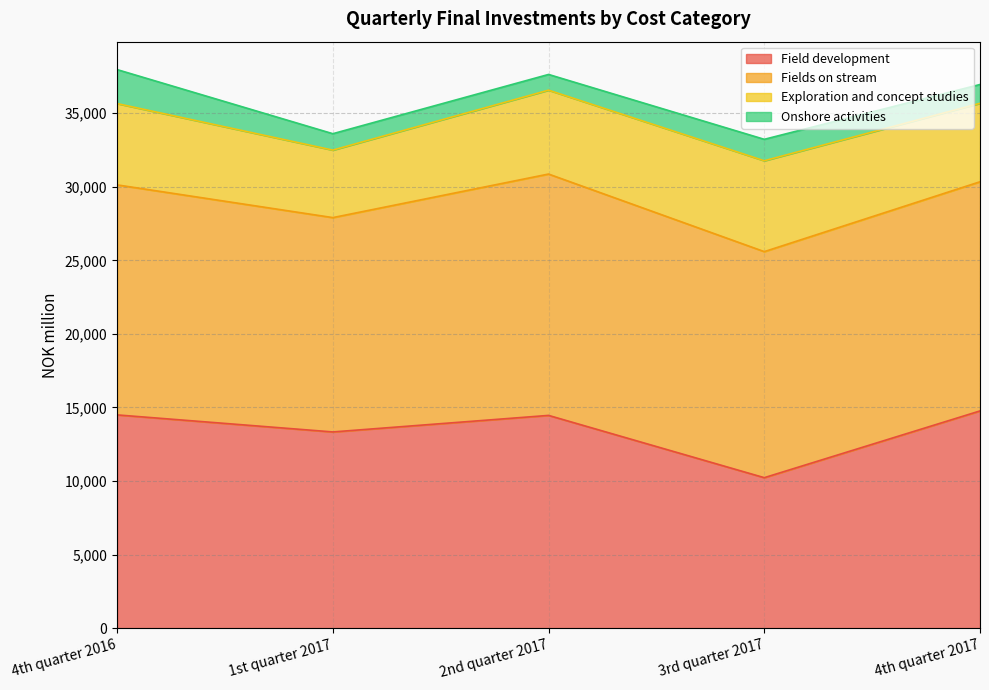

What are all the series names shown in the legend?

Field development, Fields on stream, Exploration and concept studies, Onshore activities